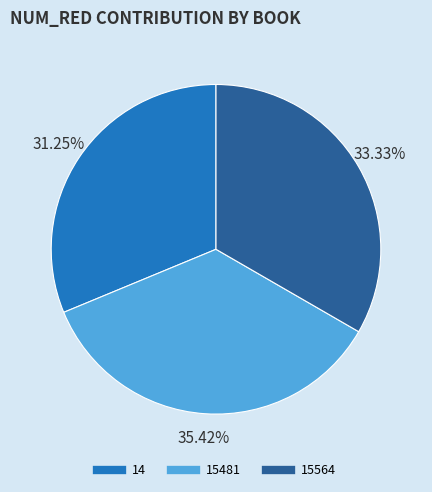

Combined, do 14 and 15481 account for over 50%?

Yes